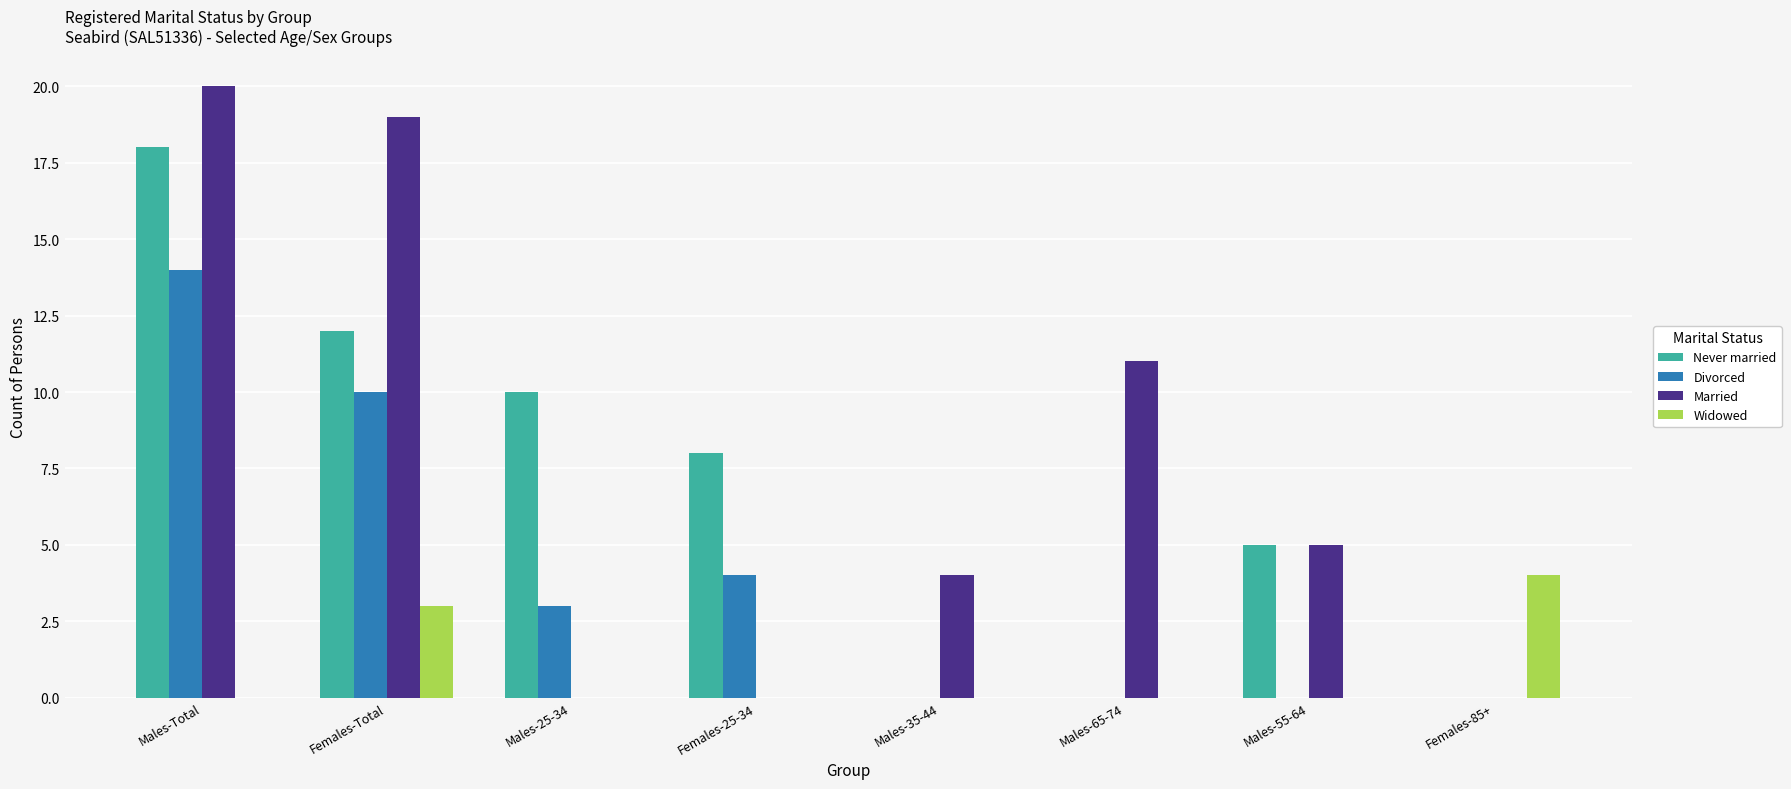

At which label does Never married reach its peak?

Males-Total